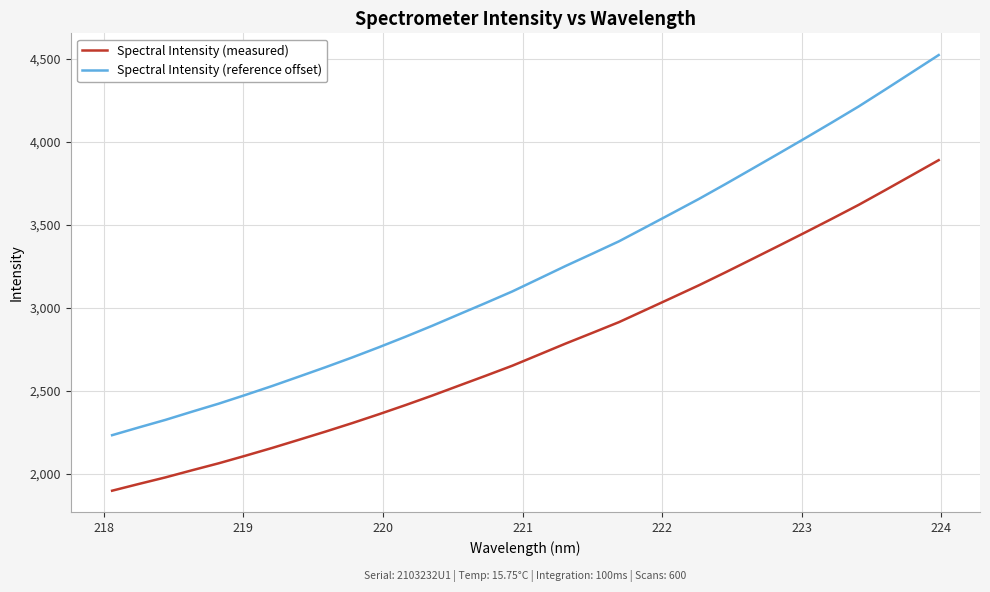

Which series has the largest range (max minus min)?

Spectral Intensity (reference offset)